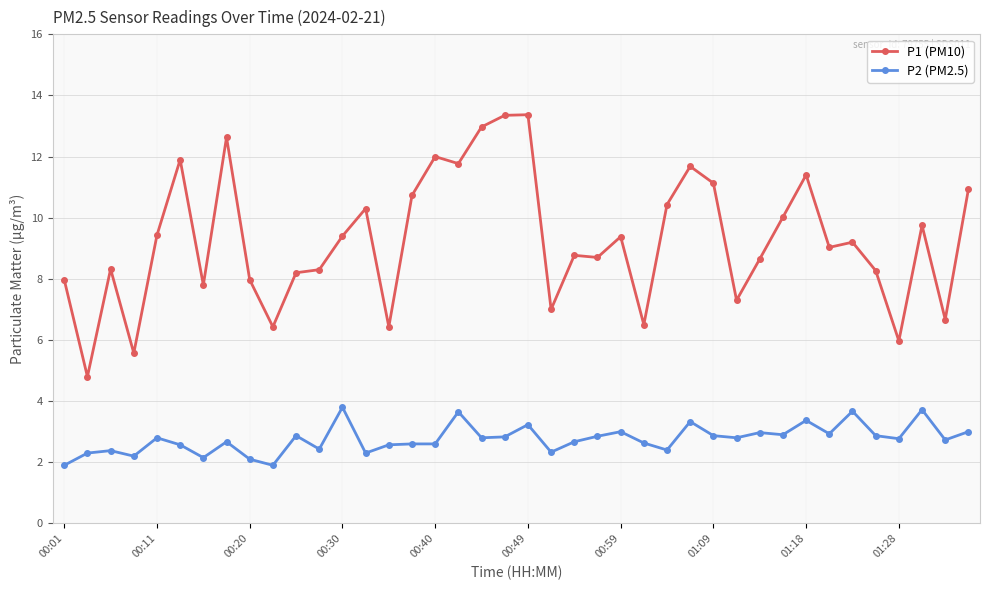

What is the lowest value of the P1 (PM10) series?

4.8